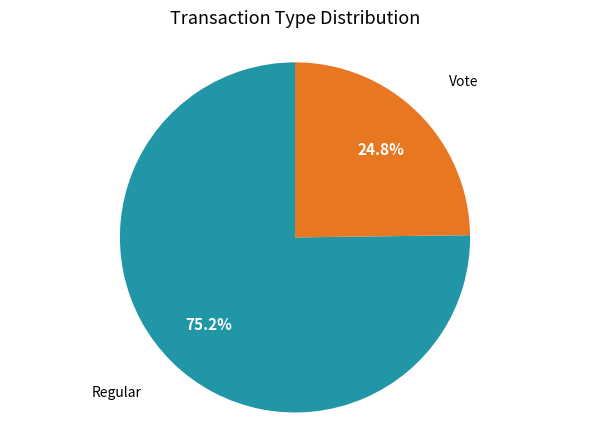

Approximately how many times larger is the value at Regular compared to Vote?

3.0